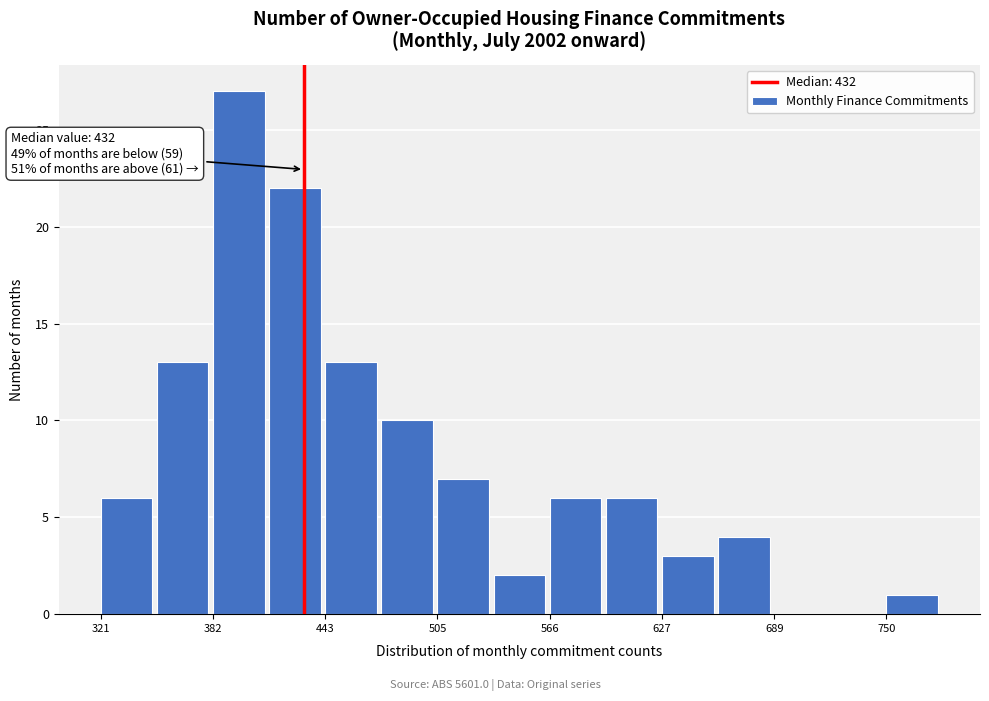

Around what value on the x-axis is the tallest bar? Give the approximate position of its centre, as read against the axis.

400